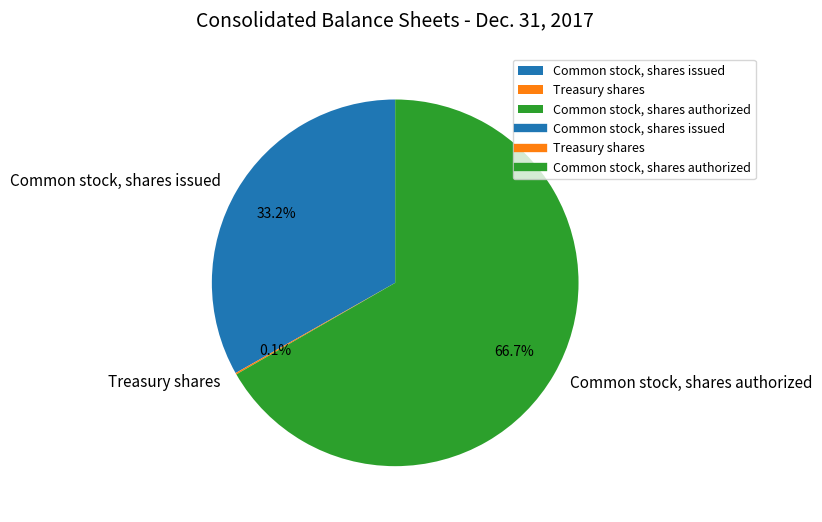

To the nearest percent, what is the average slice percentage?

33%